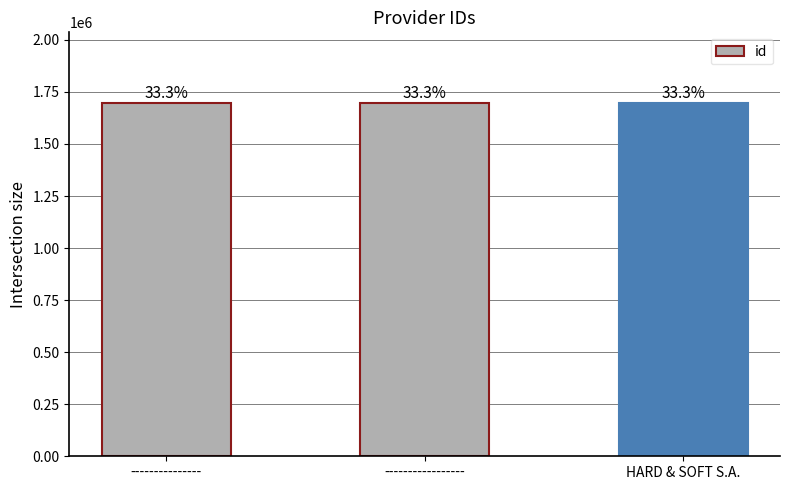

What value does the data have at HARD & SOFT S.A.?

1696981